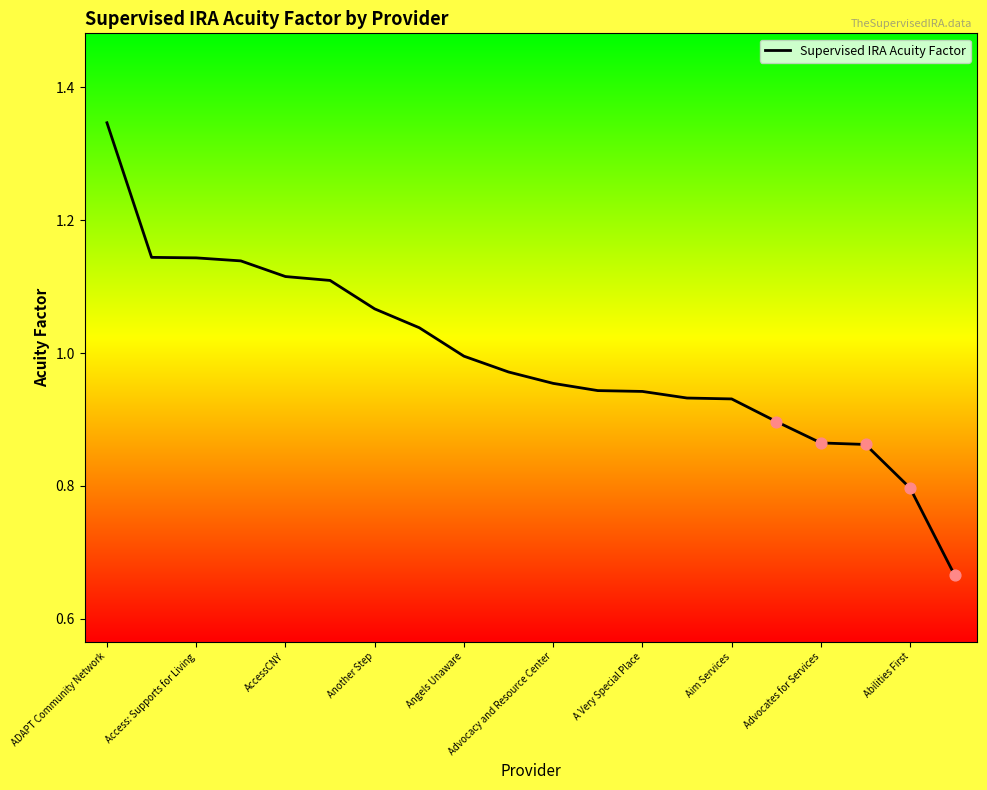

What is the change in value from 11 to 19?

-0.3